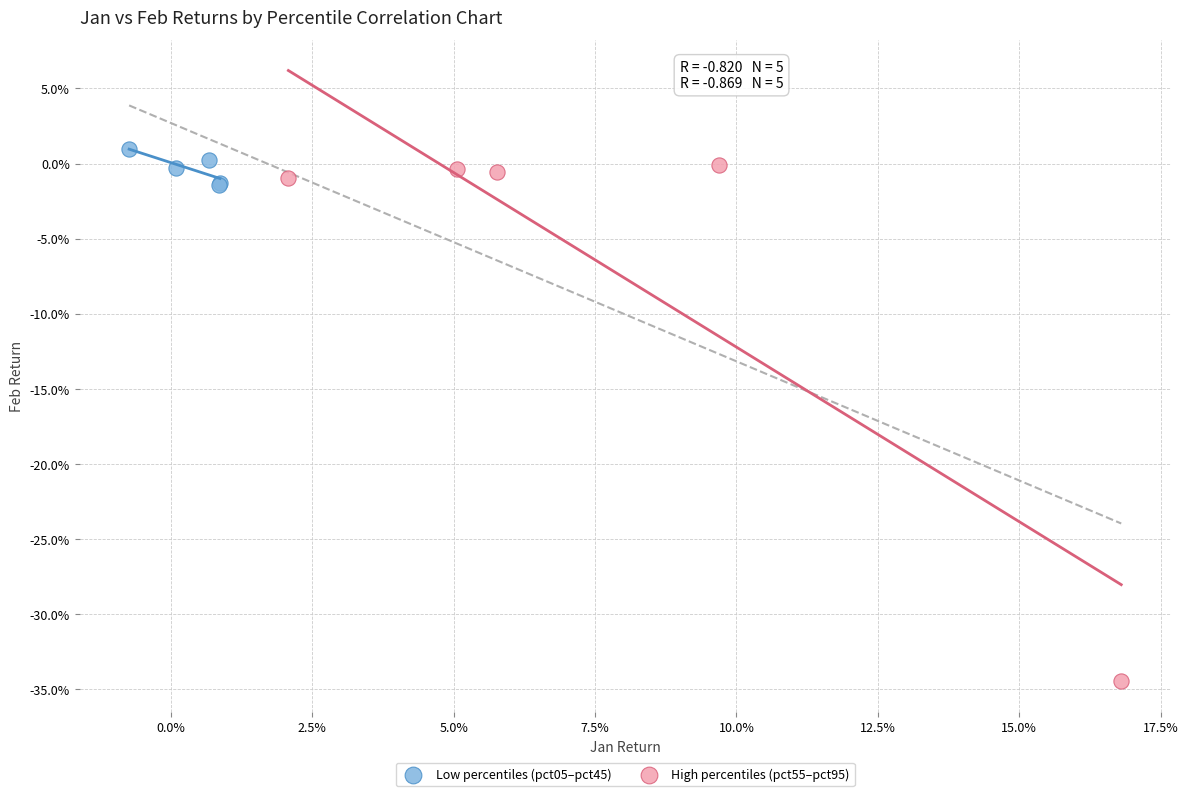

What are all the series names shown in the legend?

Low percentiles (pct05–pct45), High percentiles (pct55–pct95)